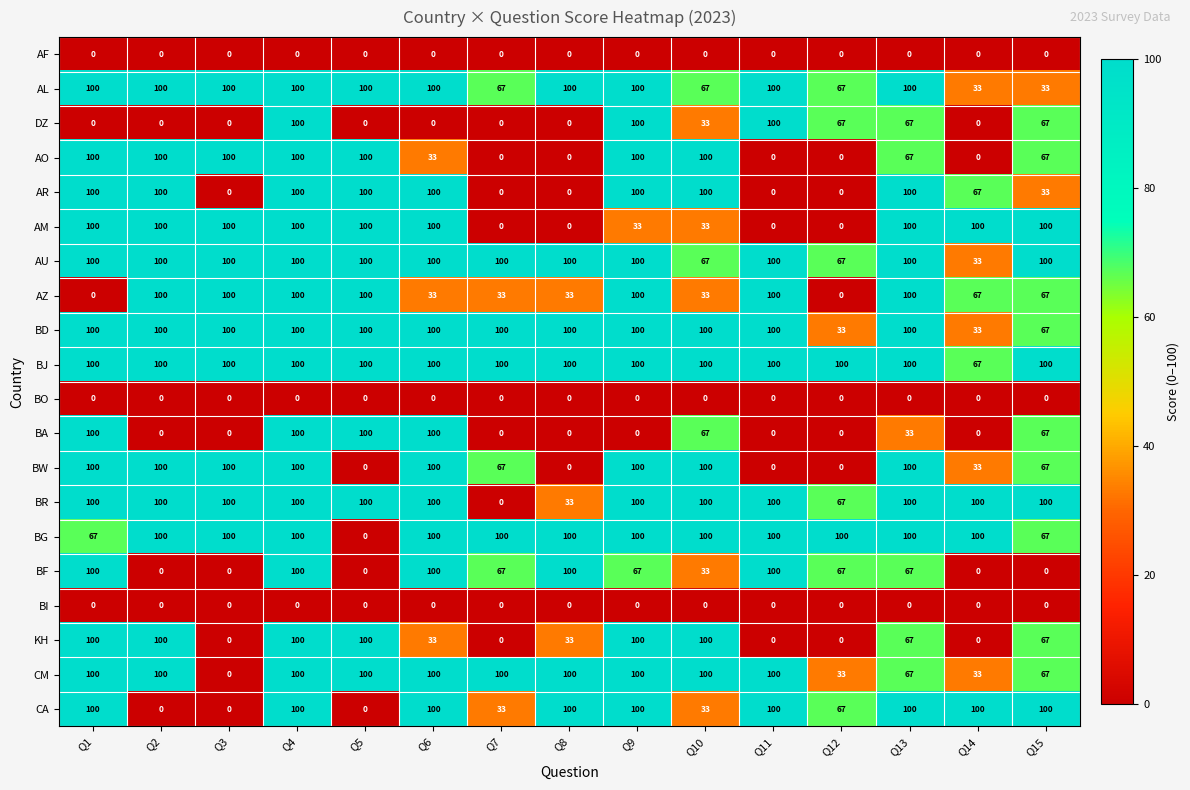

What is the spread (max minus min) of values at Q10?

100